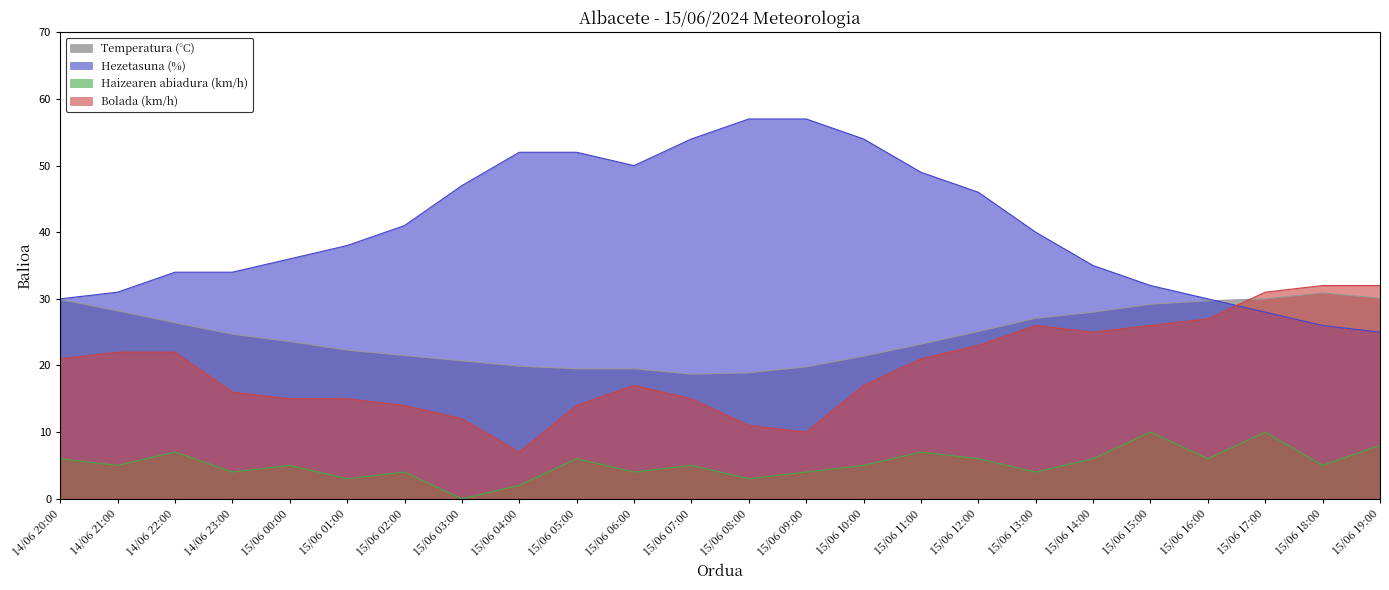

Which has a higher value, 14/06 22:00 or 14/06 21:00?

14/06 21:00